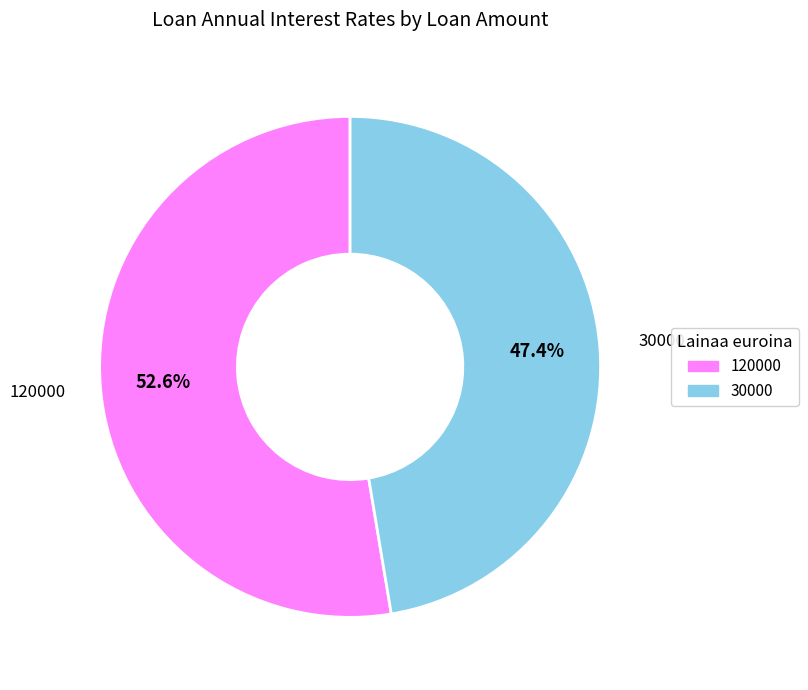

To the nearest percent, what is the difference between the 30000 and 120000 slice percentages?

5%